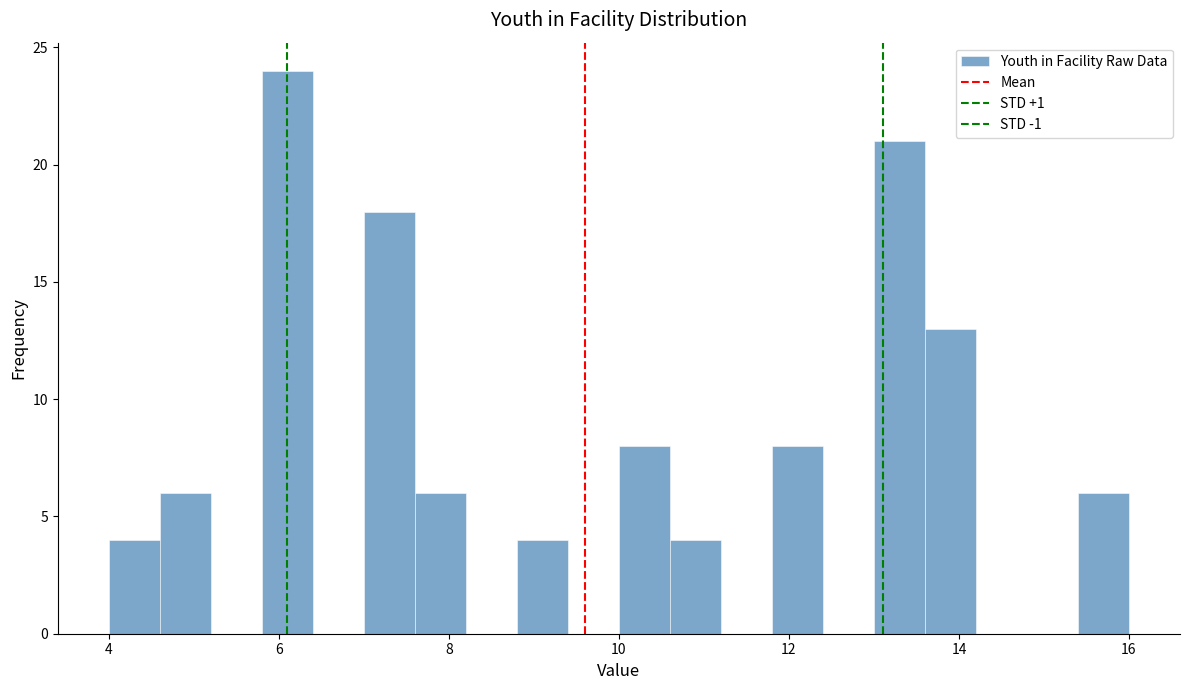

Read against the x-axis, roughly where is the centre of the tallest bar?

6.2